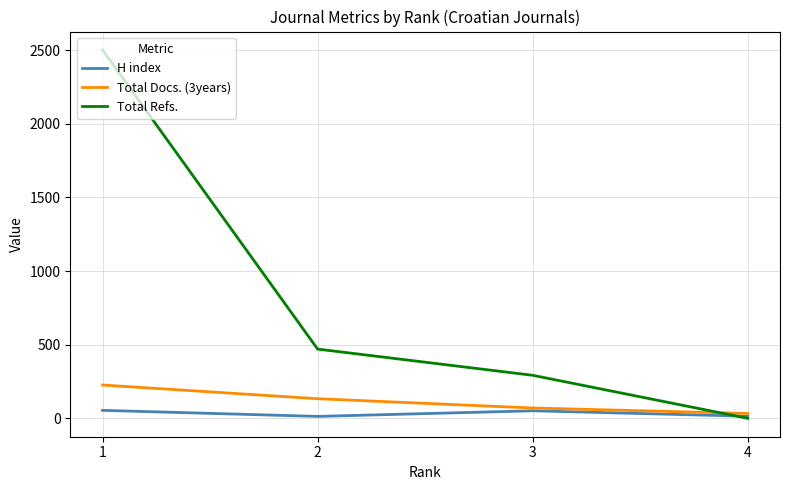

At which category is the sum across all series the highest?

1